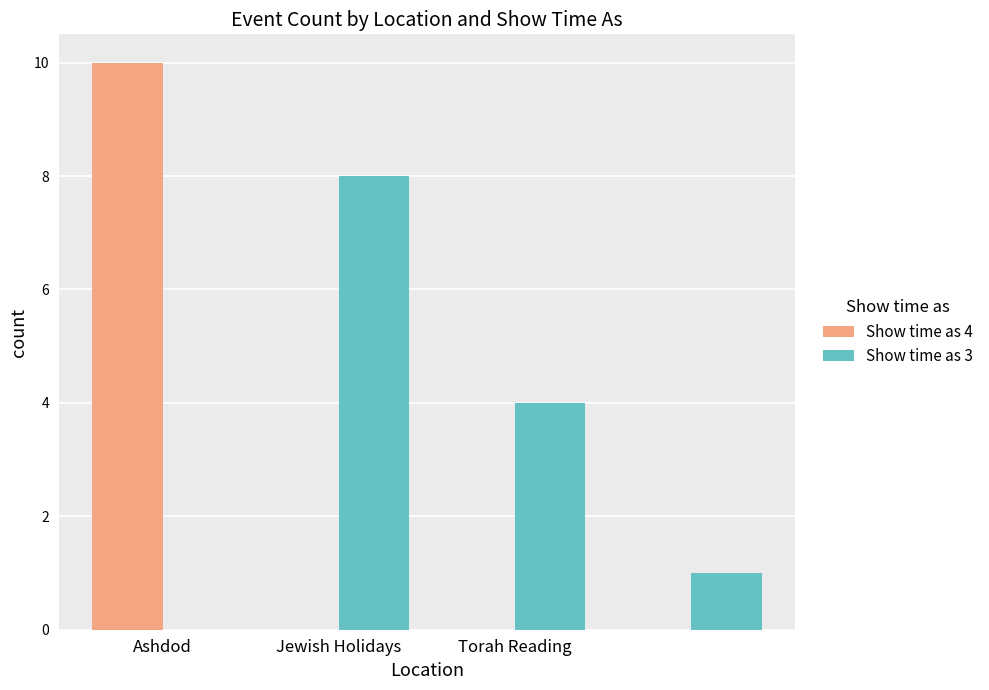

How many groups of bars are there?

4